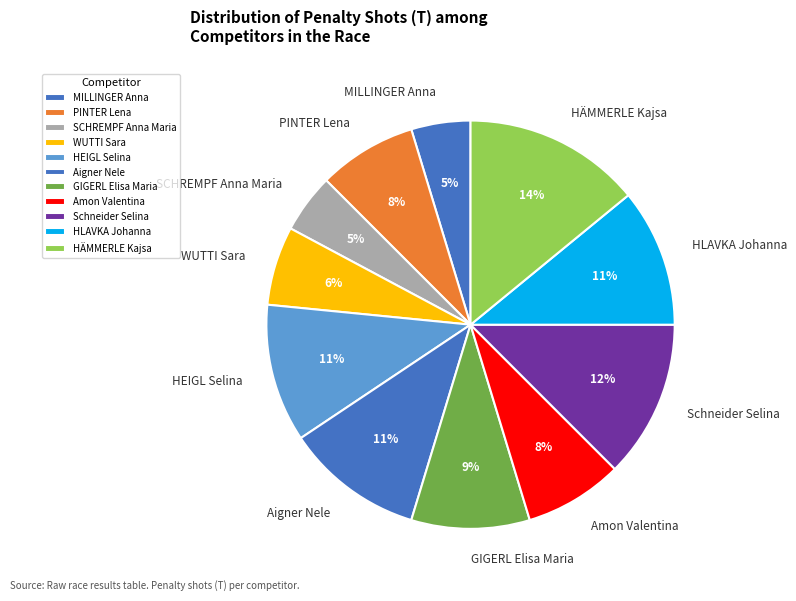

Do HEIGL Selina and PINTER Lena together represent more than half of the pie?

No